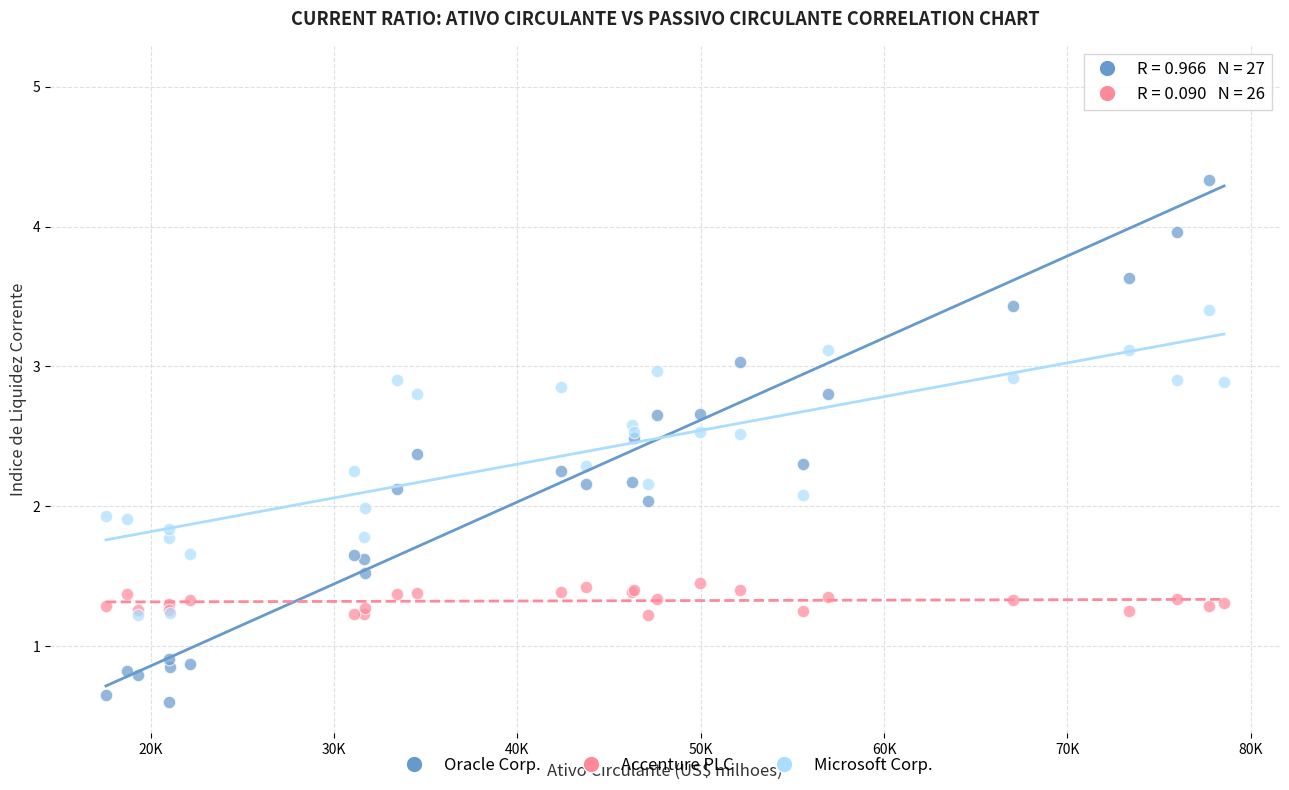

Which series reaches the minimum Y coordinate?

Oracle Corp.